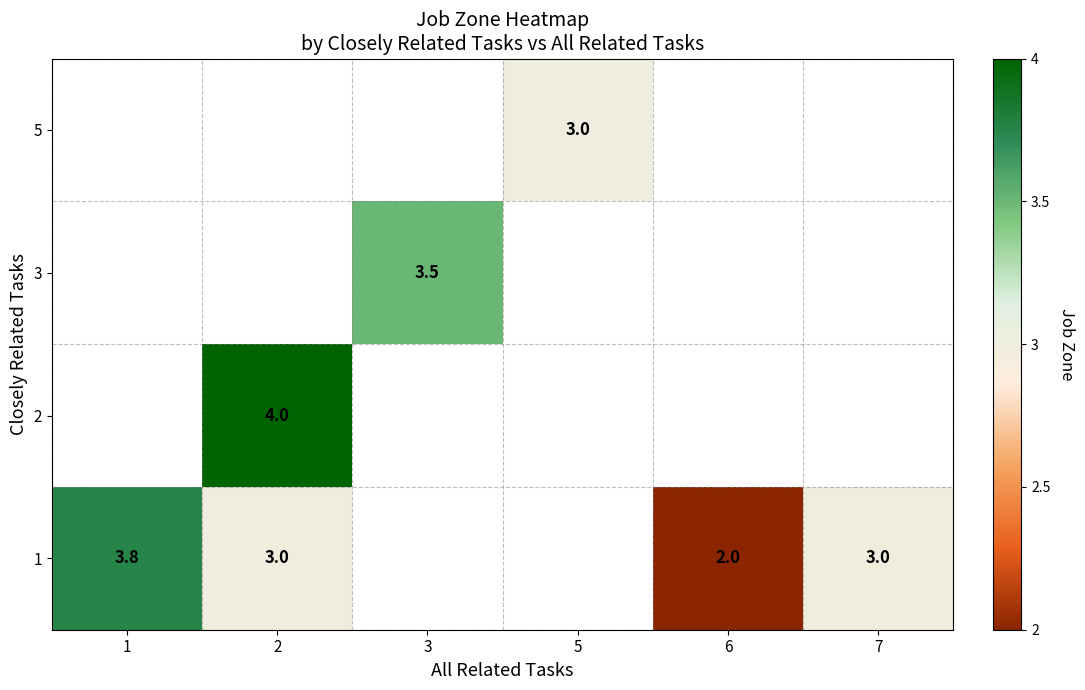

How many distinct data groups are displayed?

4